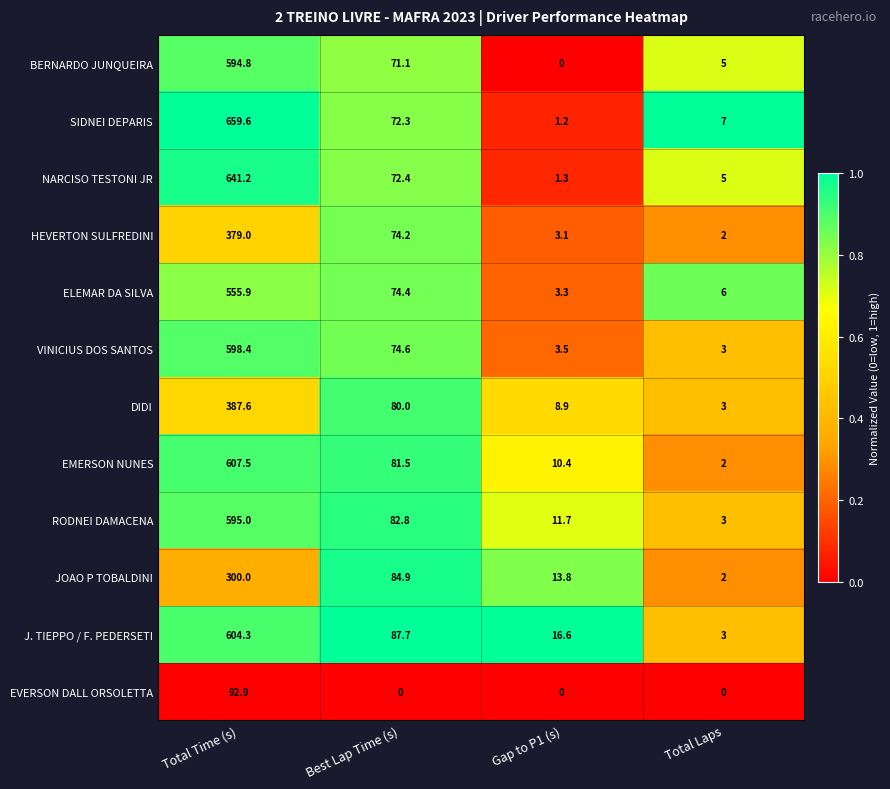

Rank the series by their maximum value, from highest to lowest.

SIDNEI DEPARIS, NARCISO TESTONI JR, EMERSON NUNES, J. TIEPPO / F. PEDERSETI, VINICIUS DOS SANTOS, RODNEI DAMACENA, BERNARDO JUNQUEIRA, ELEMAR DA SILVA, DIDI, HEVERTON SULFREDINI, JOAO P TOBALDINI, EVERSON DALL ORSOLETTA